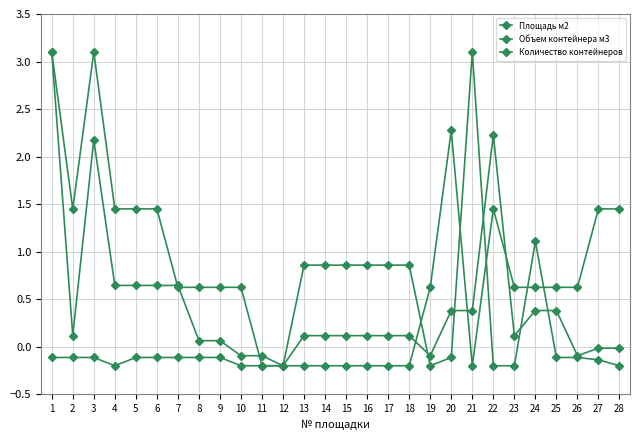

Where is Площадь м2 nearest to the value 1?

4